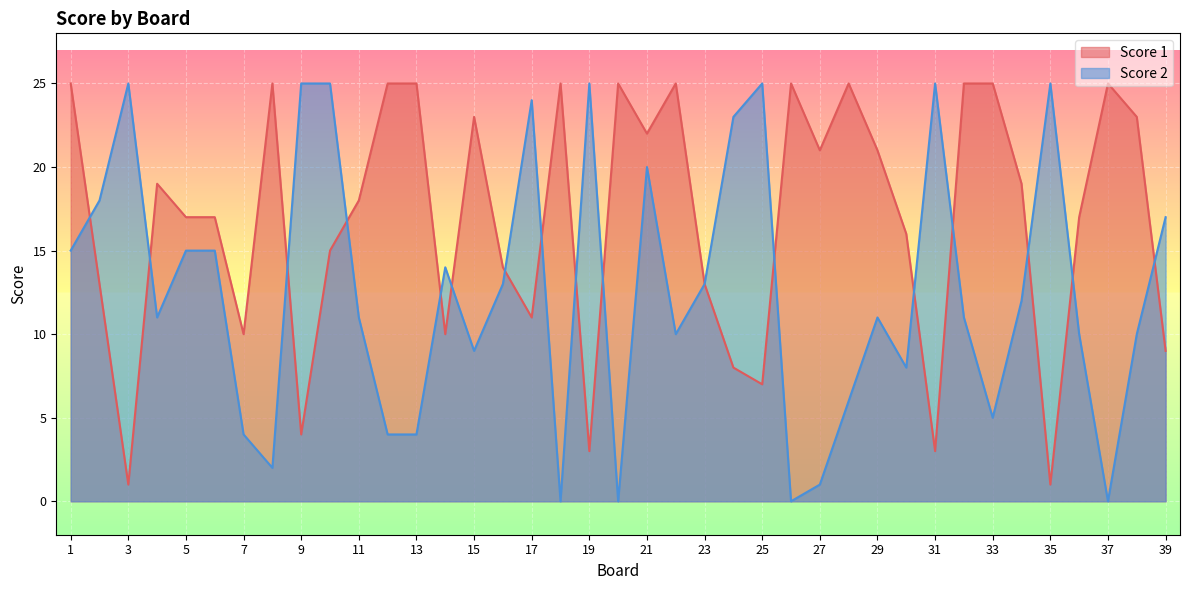

The Score 2 series shows 16 at 11. True or false?

False